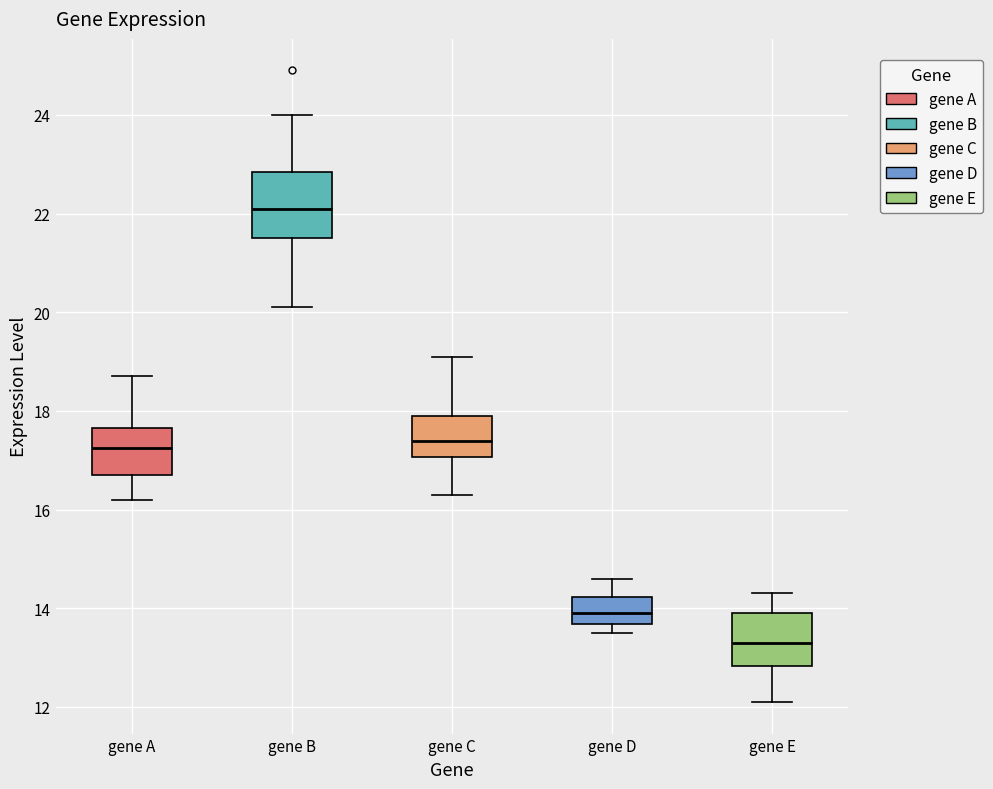

Which box's median line is the highest?

gene B